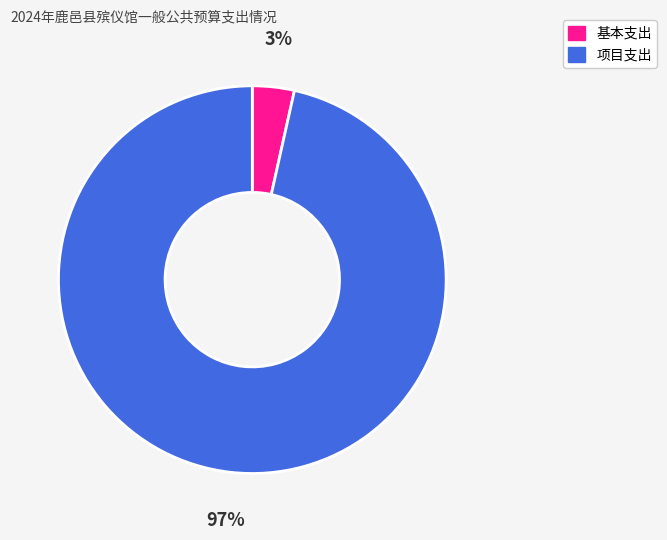

How many slices are in this pie chart?

2